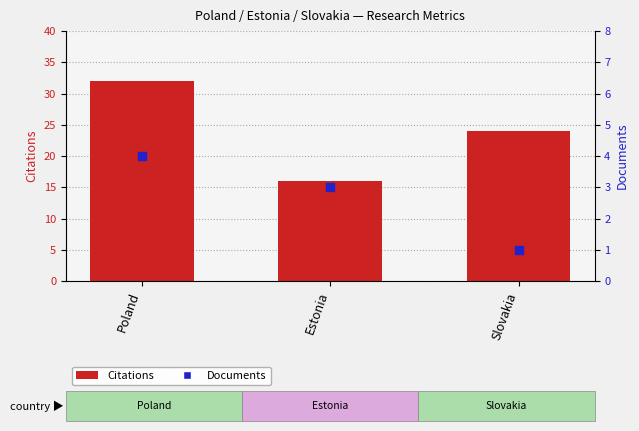

At which category is the sum across all series the highest?

Poland